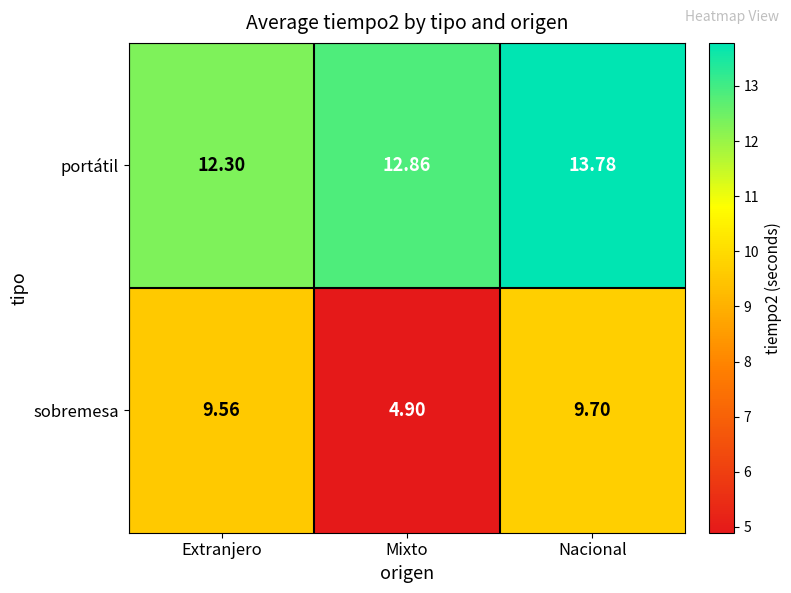

Where is portátil nearest to the value 13?

Mixto